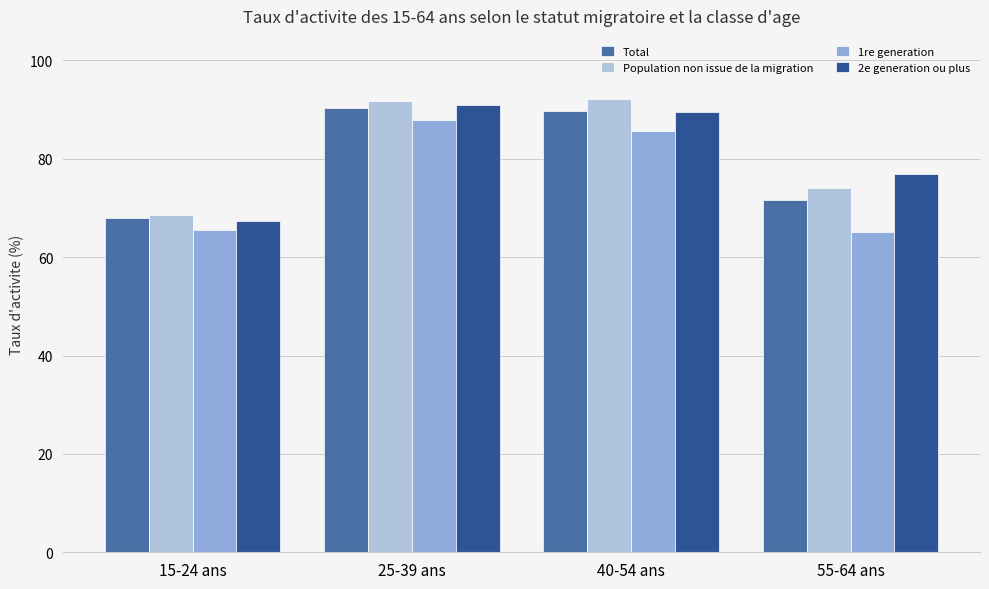

What is the total value across all series at 25-39 ans?

360.9